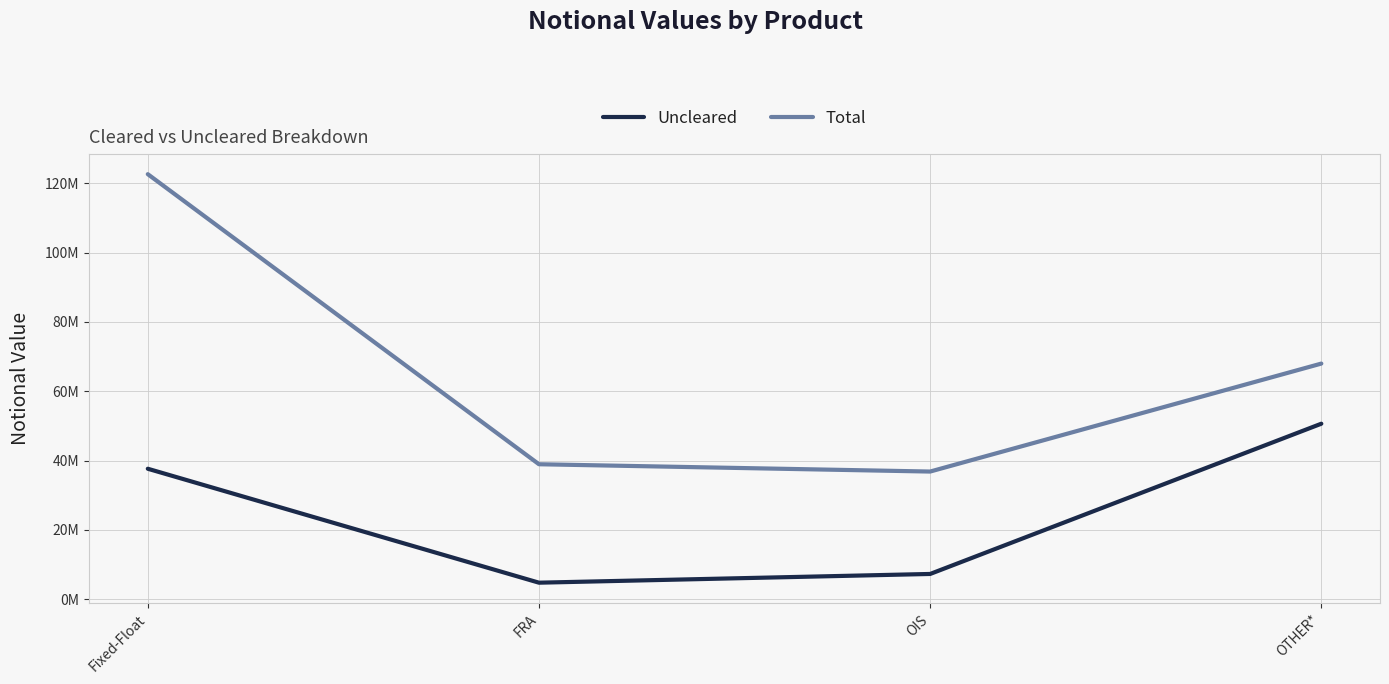

Which label corresponds to the smallest value in the chart?

FRA